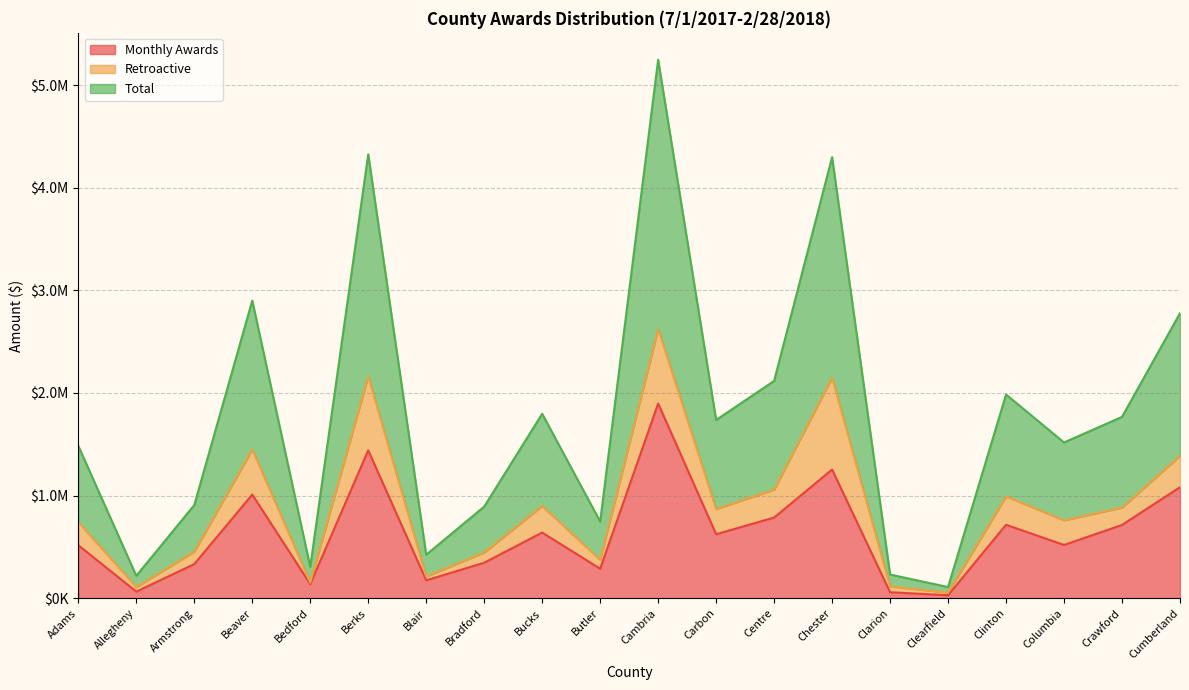

At which label is Total closest to 1338853?

Cumberland